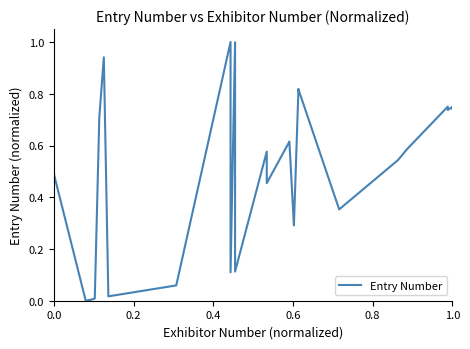

What is the difference between the maximum and minimum values?

1.0